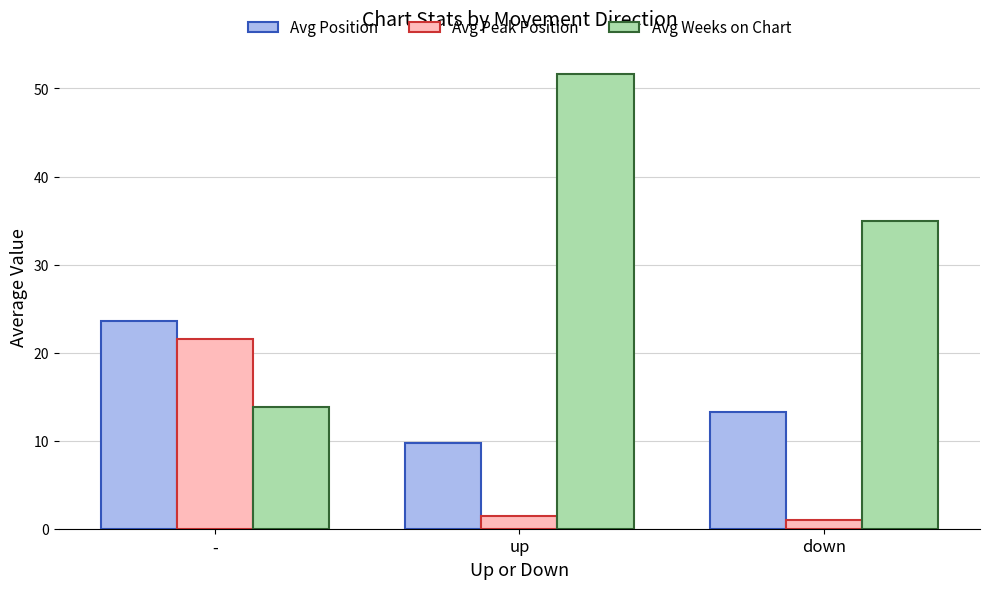

Does the chart contain any negative values?

No